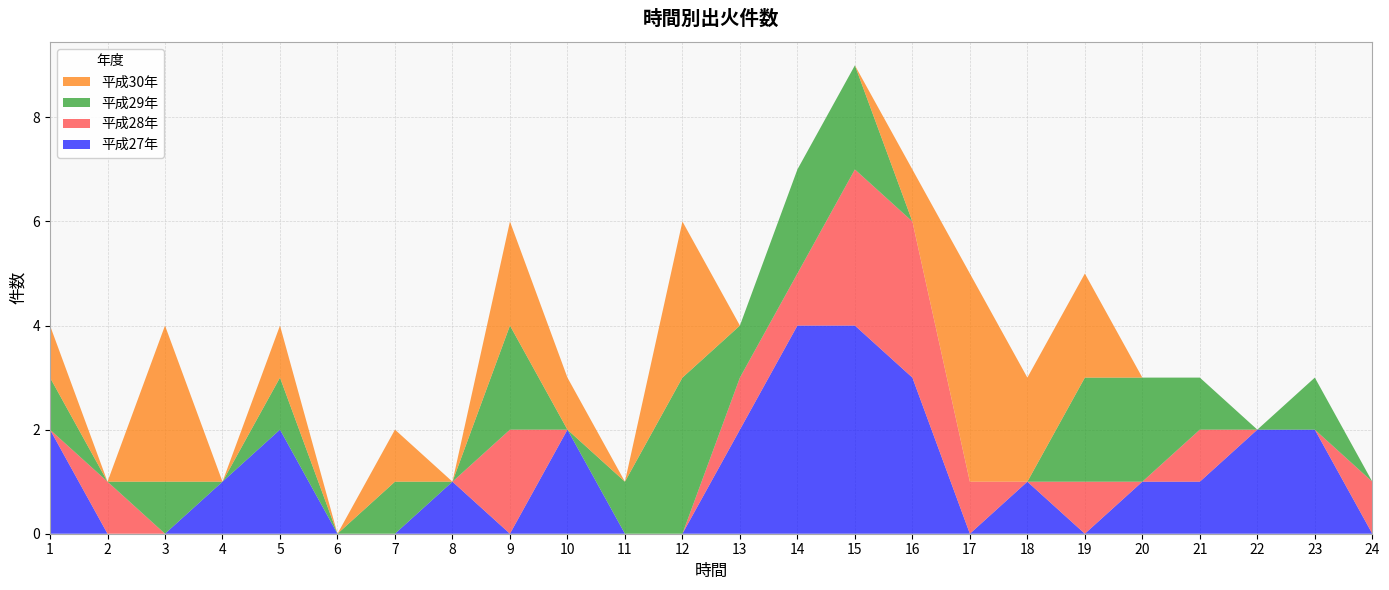

Reading right to left, transcribe all the data shown in this chart.

平成27年: 0	2	2	1	1	0	1	0	3	4	4	2	0	0	2	0	1	0	0	2	1	0	0	2
平成28年: 1	0	0	1	0	1	0	1	3	3	1	1	0	0	0	2	0	0	0	0	0	0	1	0
平成29年: 0	1	0	1	2	2	0	0	0	2	2	1	3	1	0	2	0	1	0	1	0	1	0	1
平成30年: 0	0	0	0	0	2	2	4	1	0	0	0	3	0	1	2	0	1	0	1	0	3	0	1